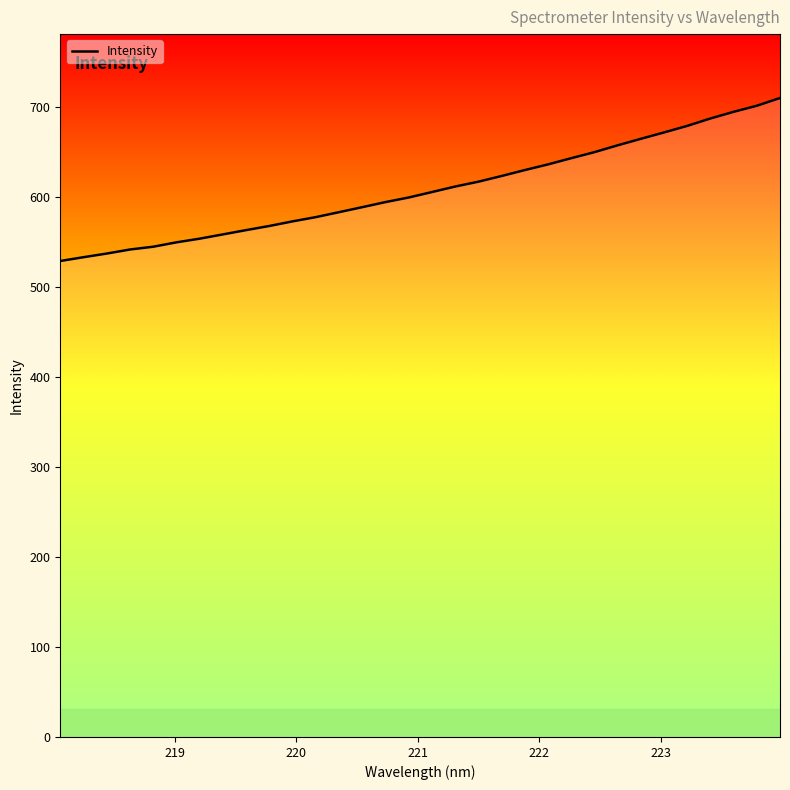

What is the smallest value displayed?

528.7